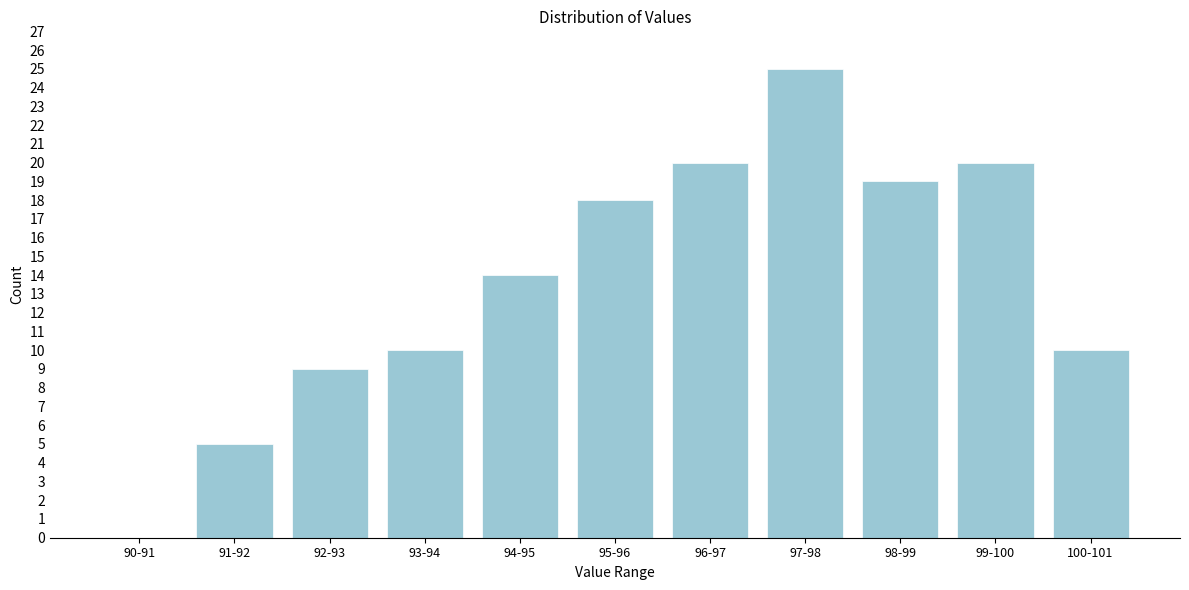

Reading left to right, what are all the values shown in this chart?

90-91=0	91-92=5	92-93=9	93-94=10	94-95=14	95-96=18	96-97=20	97-98=25	98-99=19	99-100=20	100-101=10